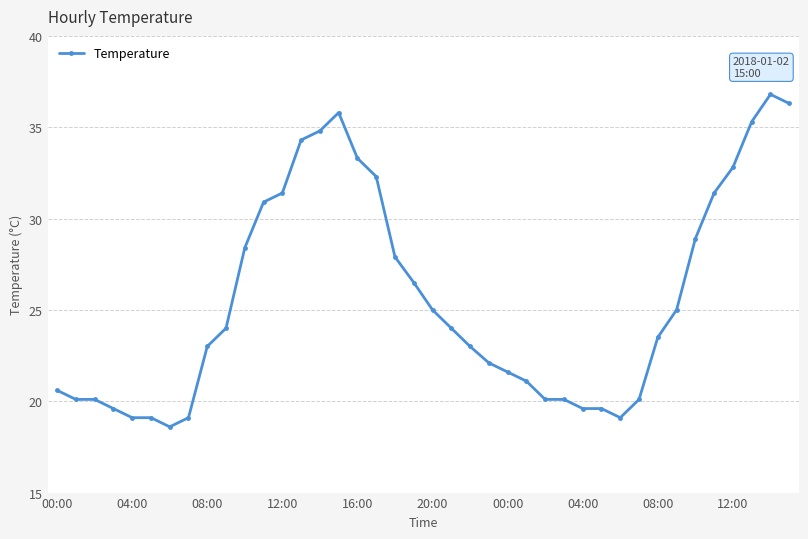

What is the minimum value shown in the chart?

18.6